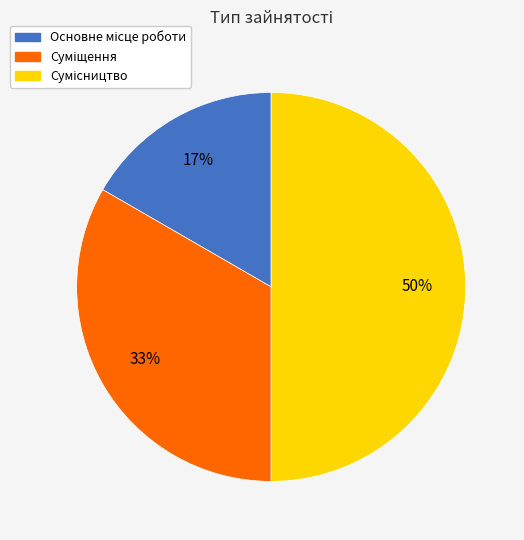

To the nearest percent, what is the difference between the largest and smallest slice percentages?

33%